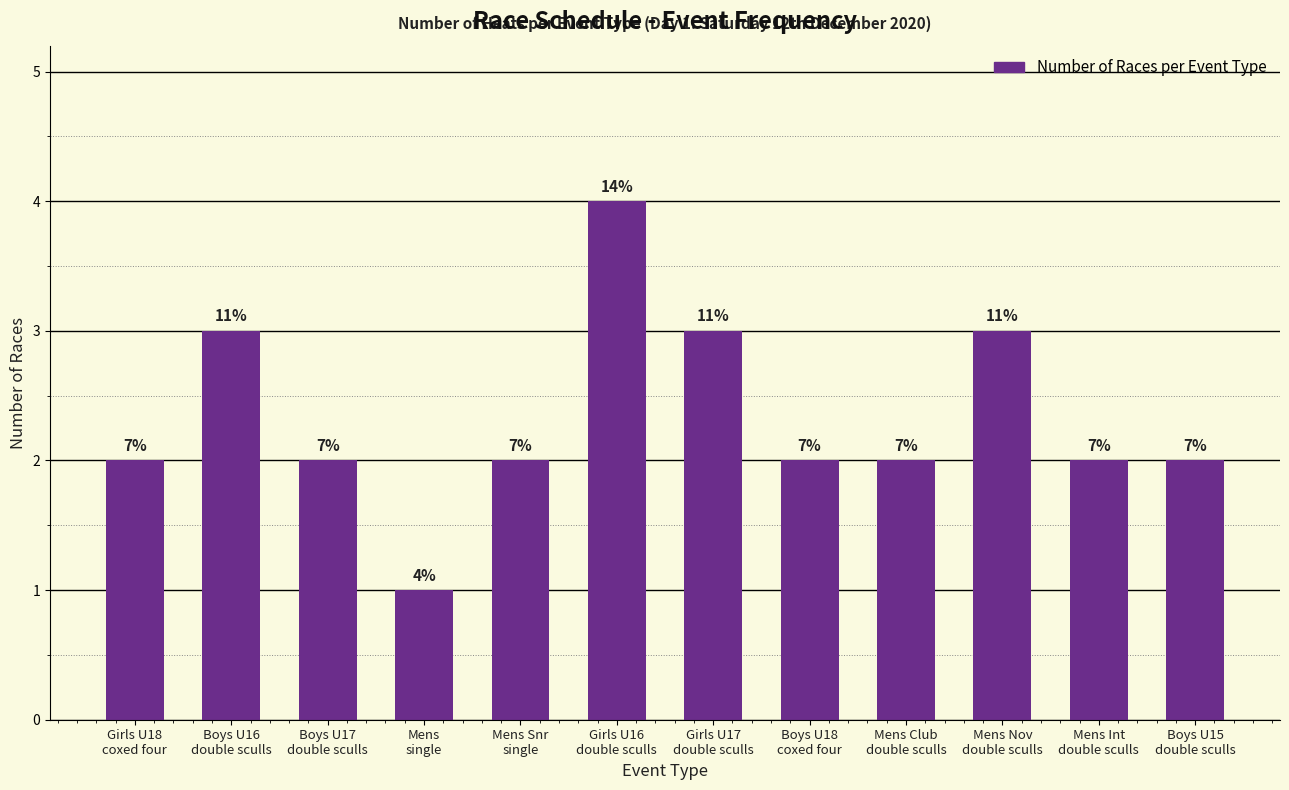

What is the average value?

2